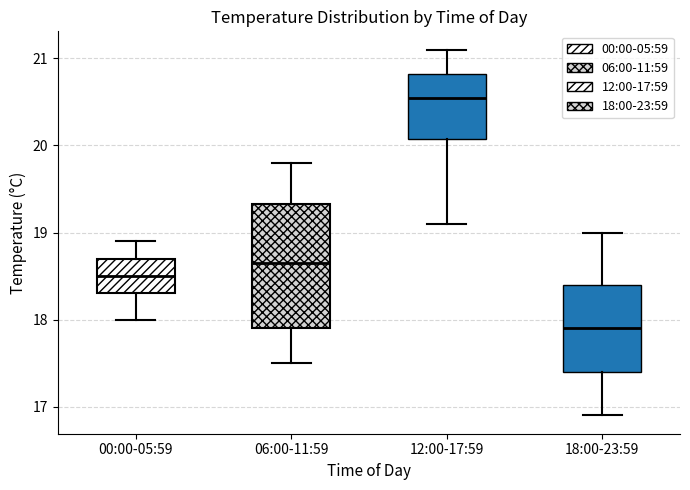

Reading left to right, read every box against the y-axis: the position of its median line, the range the box covers, and the ends of its whiskers. The values are not printed on the chart, so give them approximately, as read against the axis.

00:00-05:59: median 18.5, box 18.3 to 18.7, whiskers 18.0 to 18.9
06:00-11:59: median 18.7, box 17.9 to 19.3, whiskers 17.5 to 19.8
12:00-17:59: median 20.6, box 20.1 to 20.8, whiskers 19.1 to 21.1
18:00-23:59: median 17.9, box 17.4 to 18.4, whiskers 16.9 to 19.0